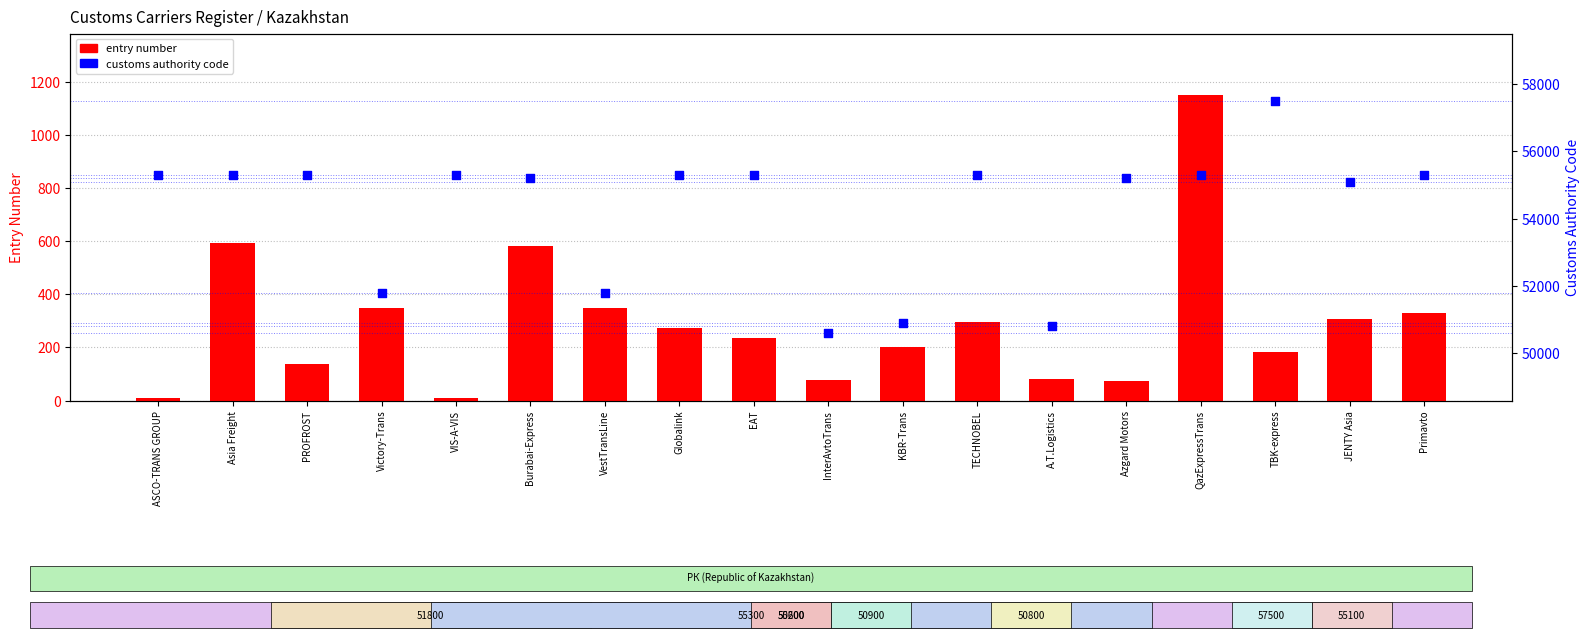

Which series contains the highest Y value?

customs code